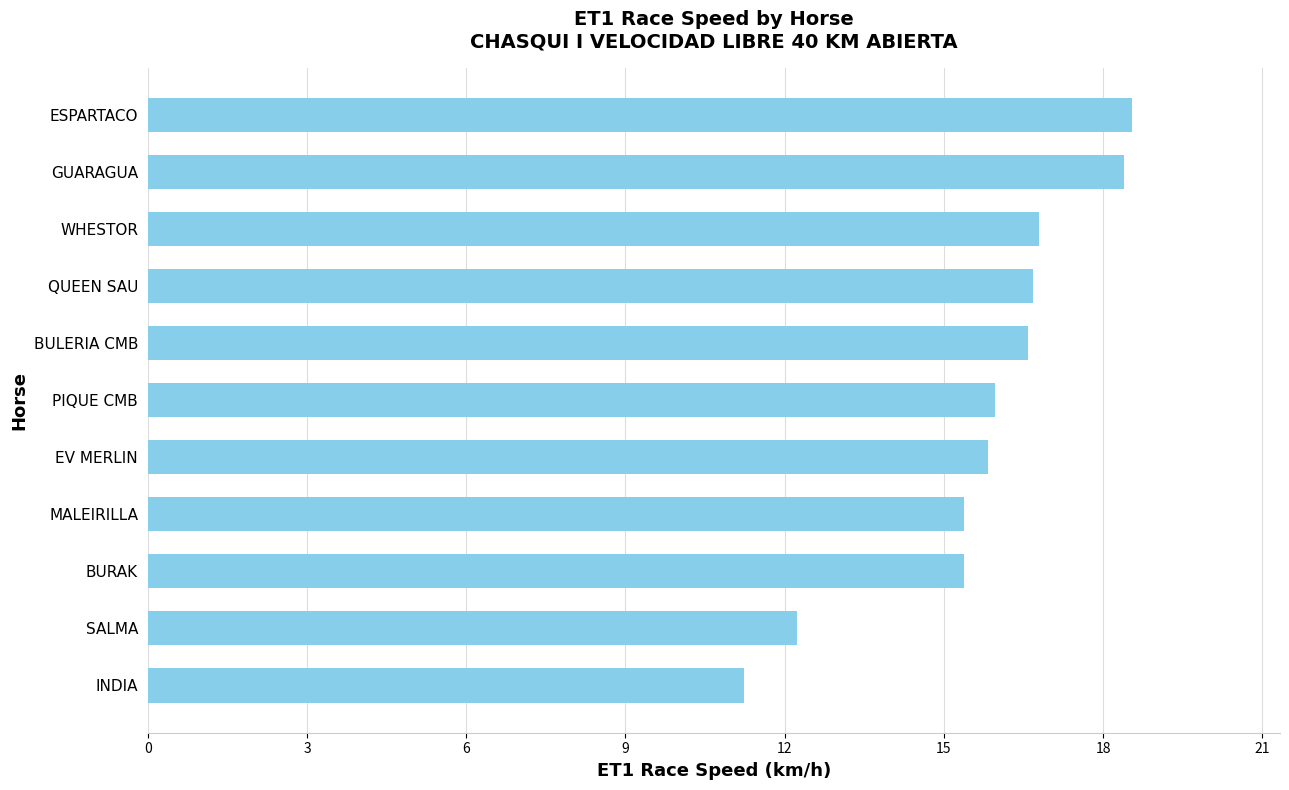

What is the change in value from INDIA to MALEIRILLA?

+4.1